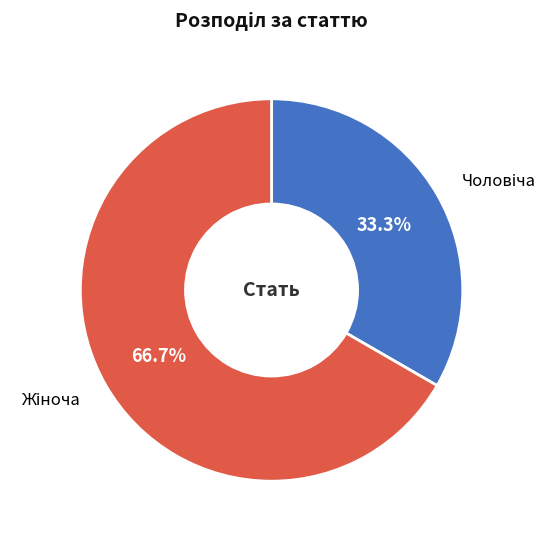

Does any single category account for the majority?

Yes